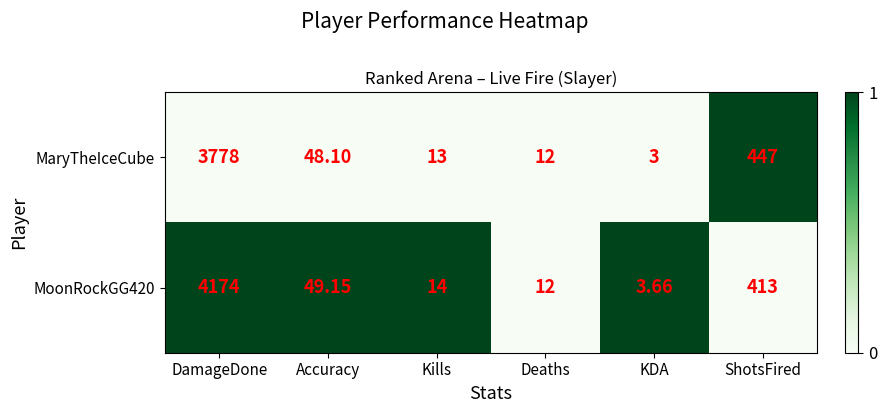

What is the spread (max minus min) of values at DamageDone?

396.0